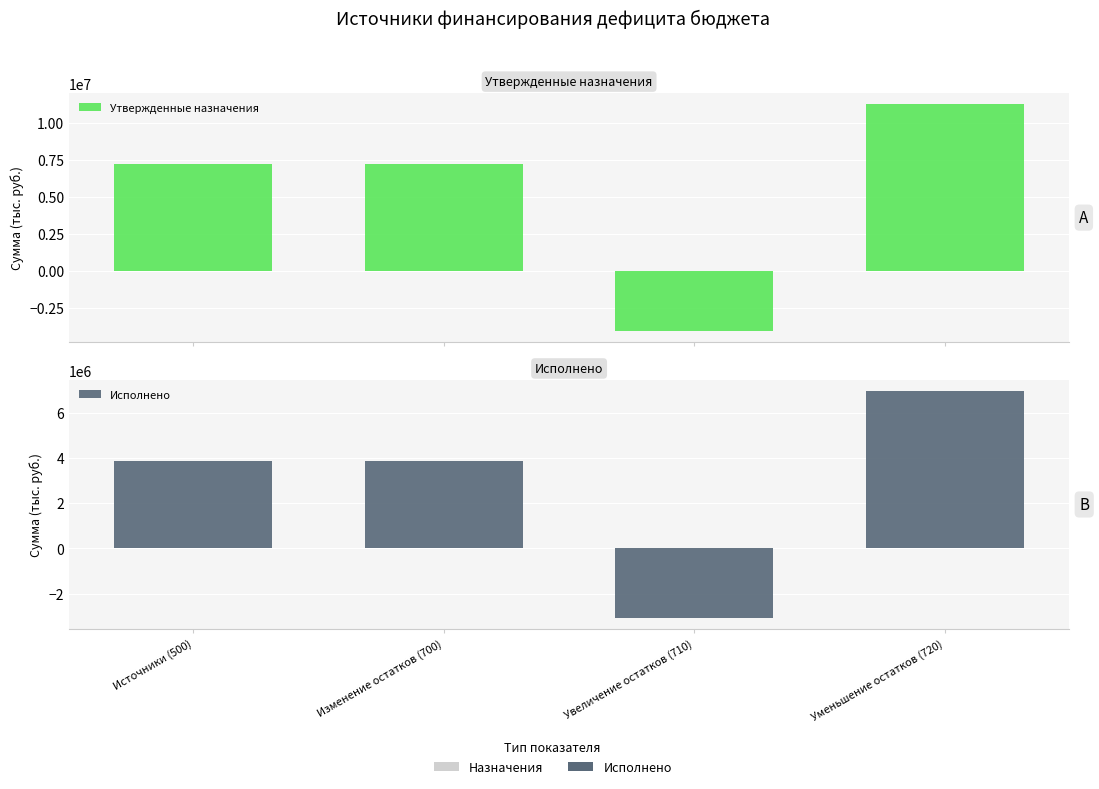

Which series changed the most between Изменение остатков (700) and Увеличение остатков (710)?

Утвержденные назначения